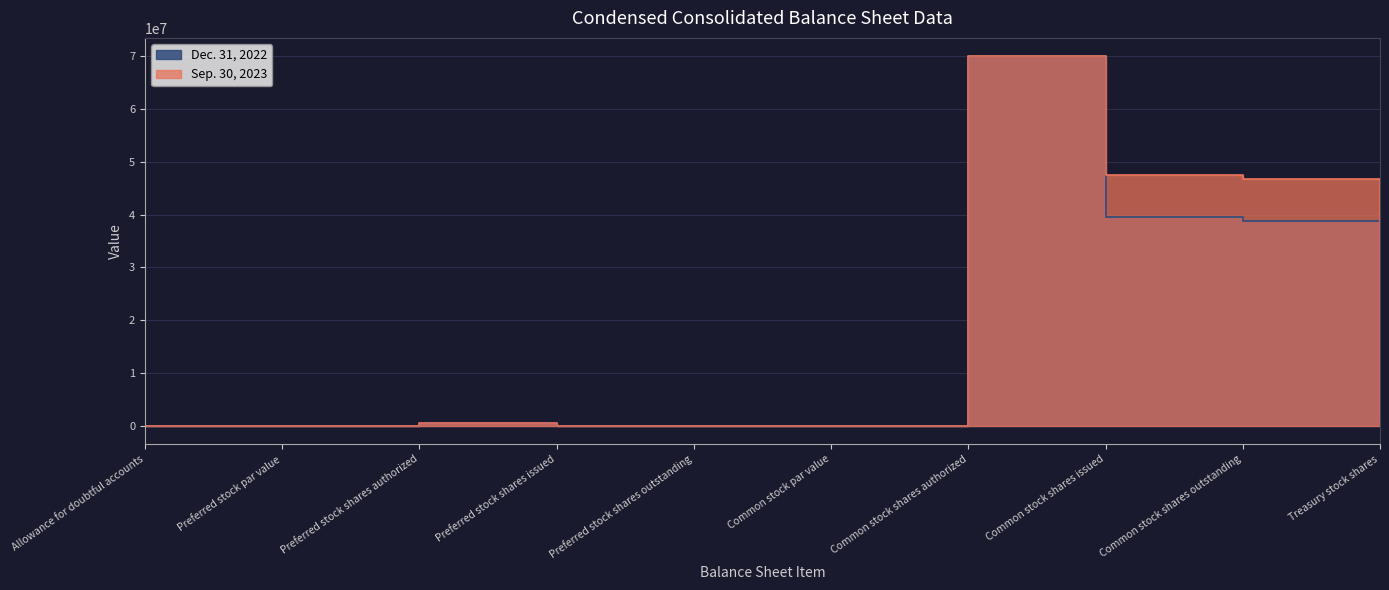

The value of Dec. 31, 2022 at Preferred stock shares outstanding is 48424590. True or false?

False